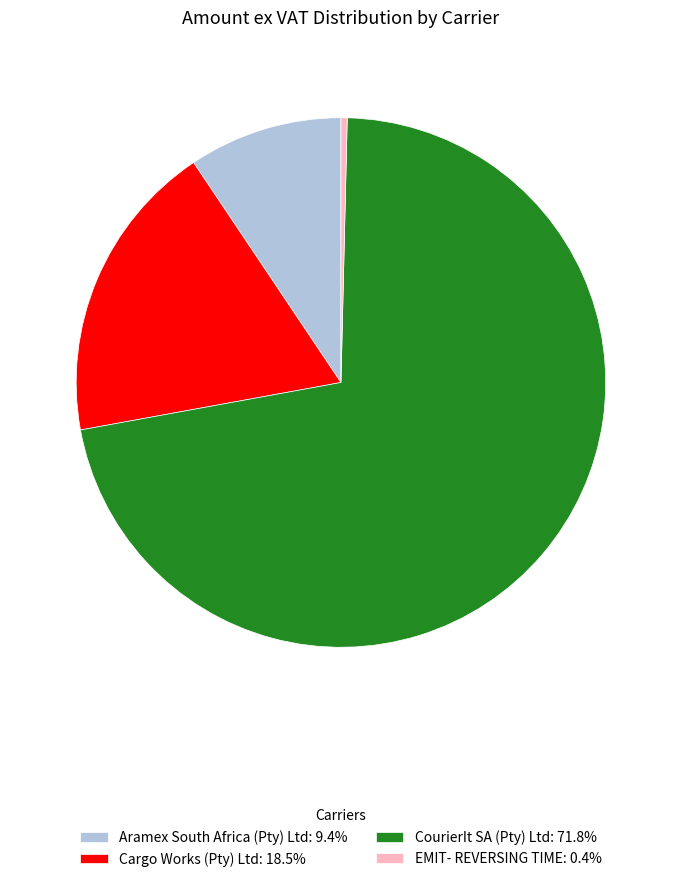

Do Cargo Works (Pty) Ltd and CourierIt SA (Pty) Ltd together represent more than half of the pie?

Yes